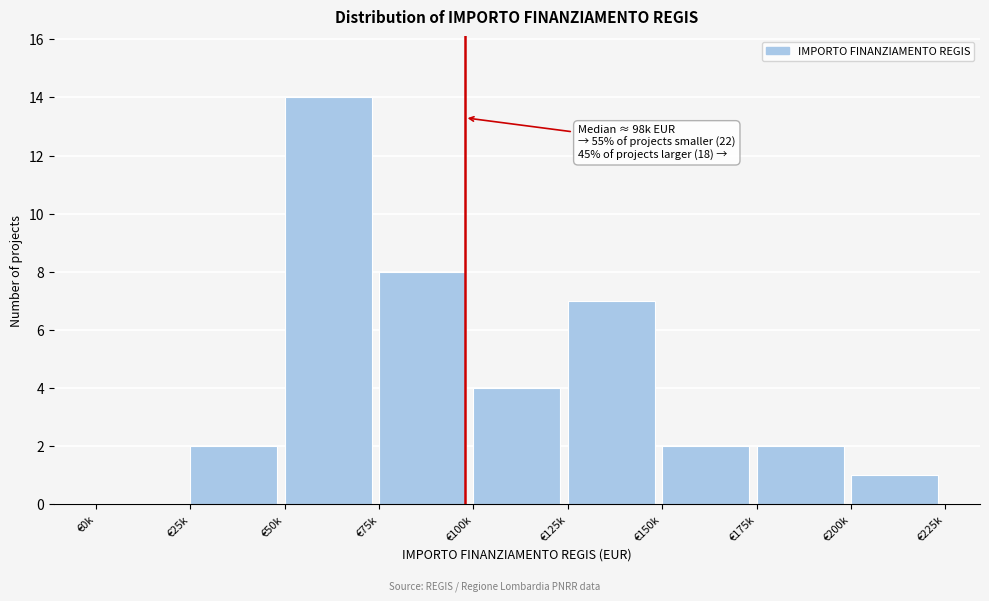

Reading left to right, extract all data points from this chart.

€0k=0	€25k=2	€50k=14	€75k=8	€100k=4	€125k=7	€150k=2	€175k=2	€200k=1